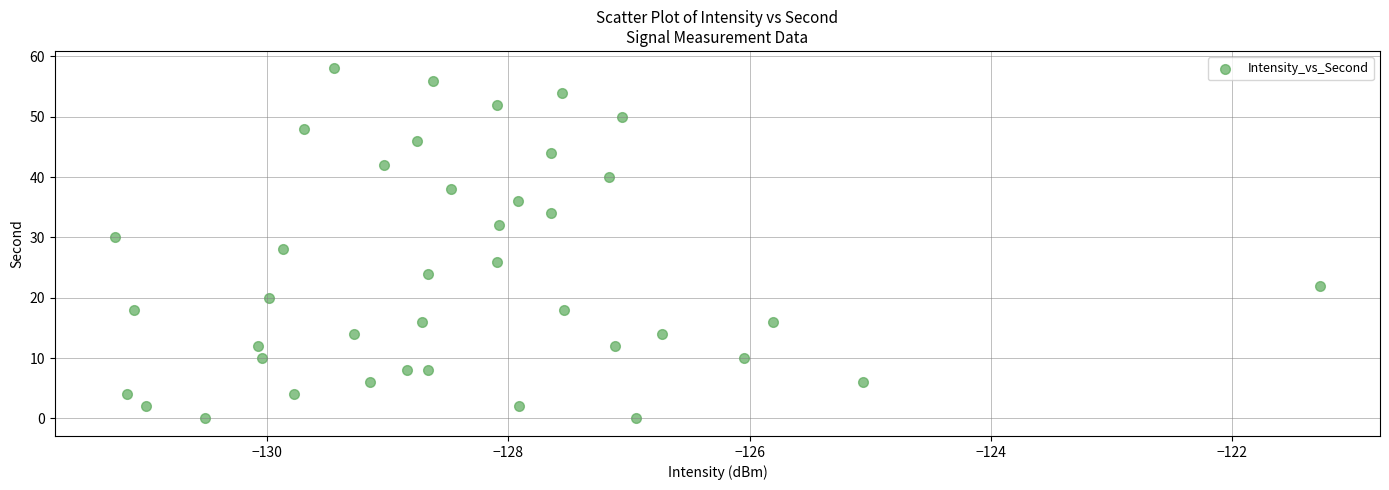

What is the range of Y values (max minus min)?

58